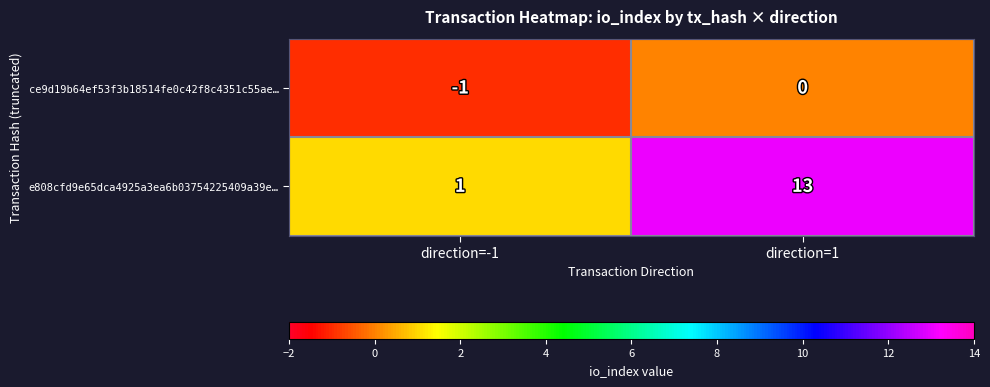

Reading left to right, transcribe all the data shown in this chart.

ce9d19b64ef53f3b18514fe0c42f8c4351c55ae…: direction=-1=-1	direction=1=0
e808cfd9e65dca4925a3ea6b03754225409a39e…: direction=-1=1	direction=1=13